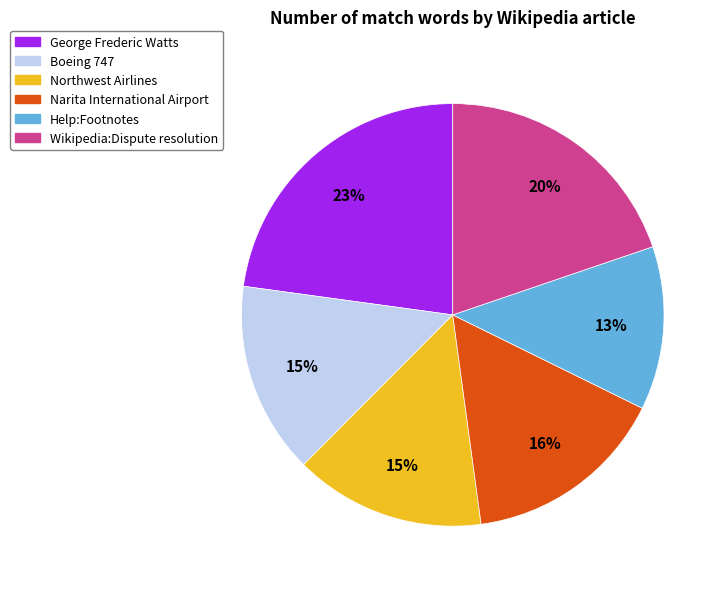

True or false: Wikipedia:Dispute resolution accounts for 6% of the total.

False